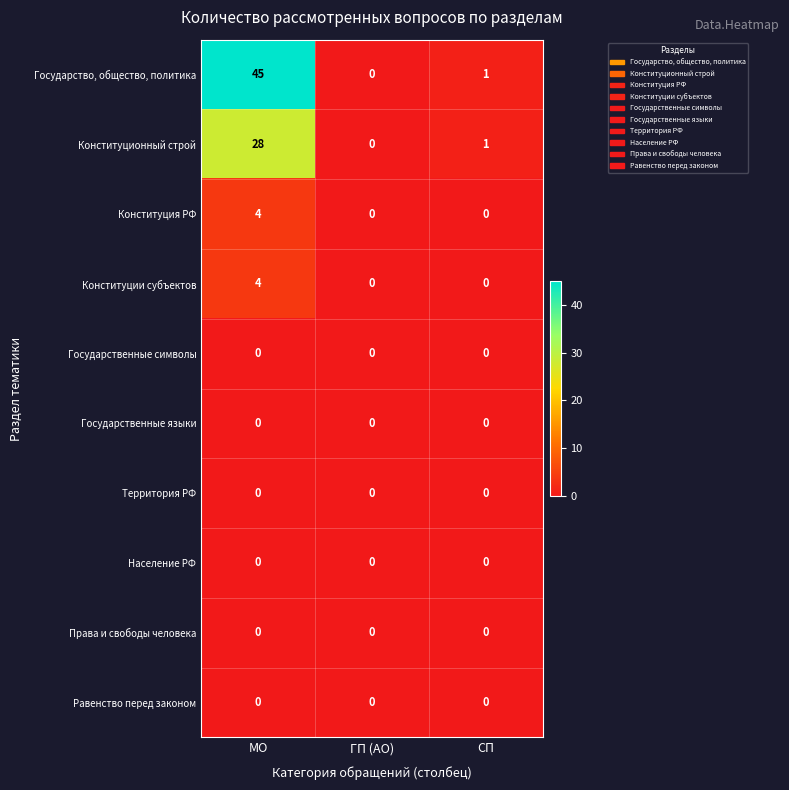

How many distinct data groups are displayed?

10